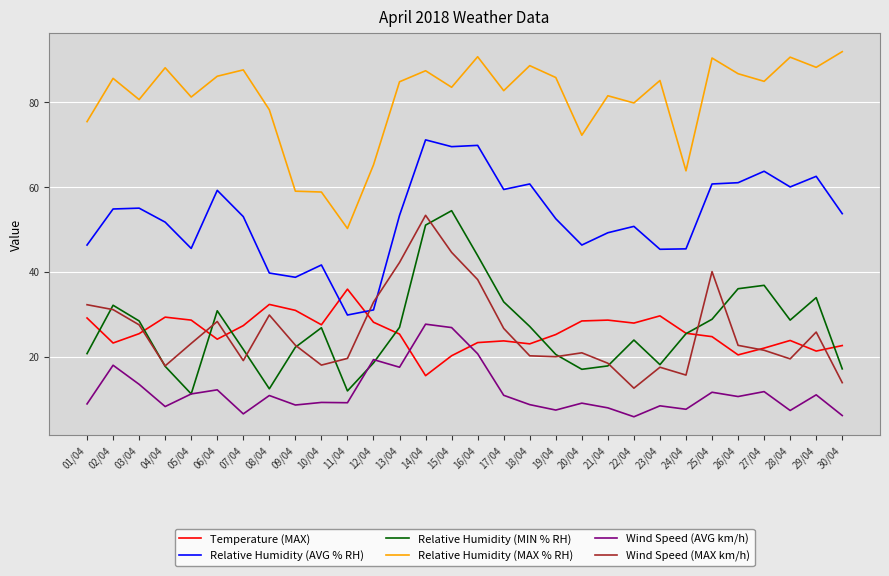

True or false: Temperature (MAX) and Relative Humidity (MAX % RH) cross at least once.

False